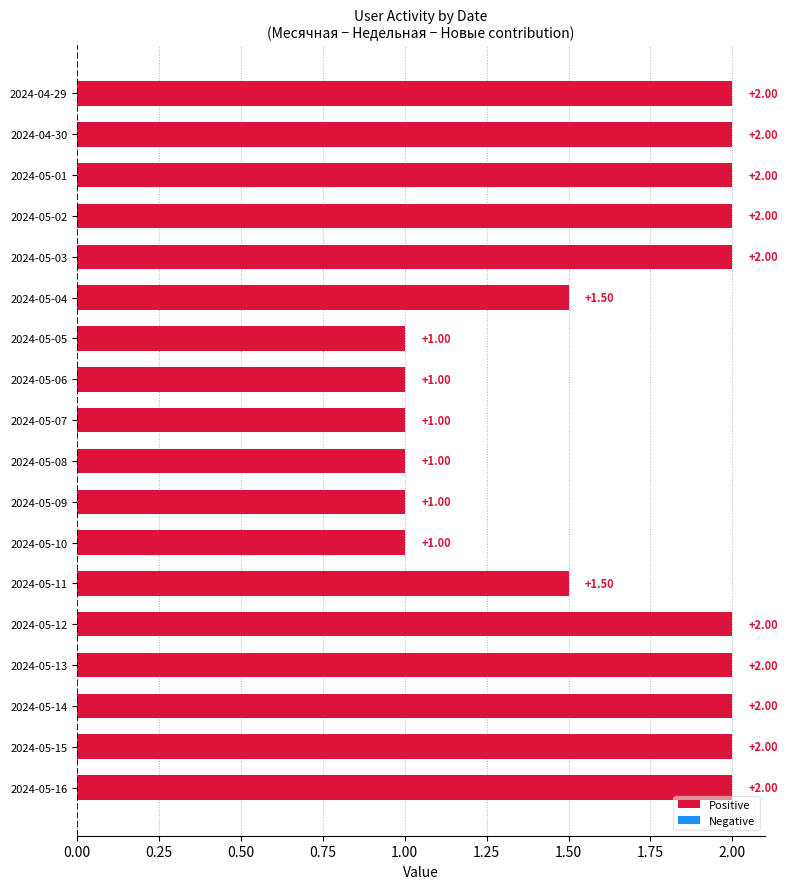

Which has a higher value, 2024-05-12 or 2024-05-04?

2024-05-12